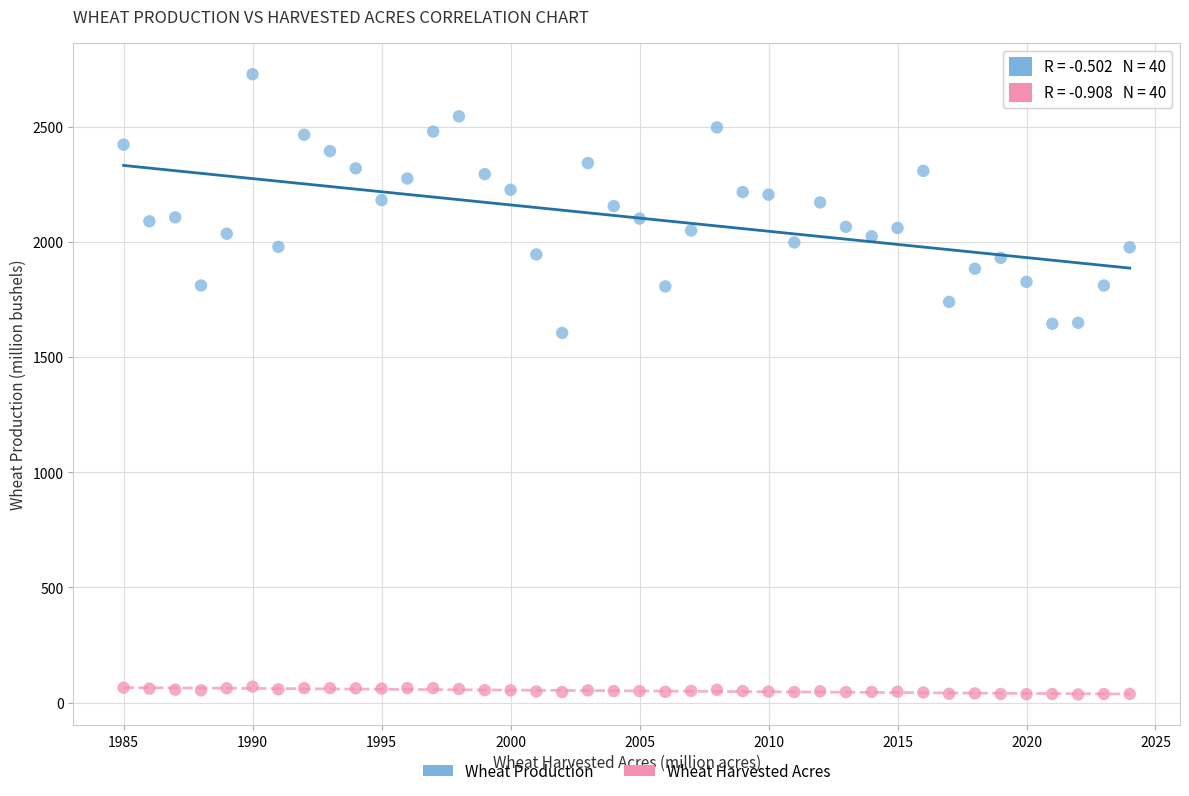

Across all data points, what is the range of X values (max minus min)?

39.0